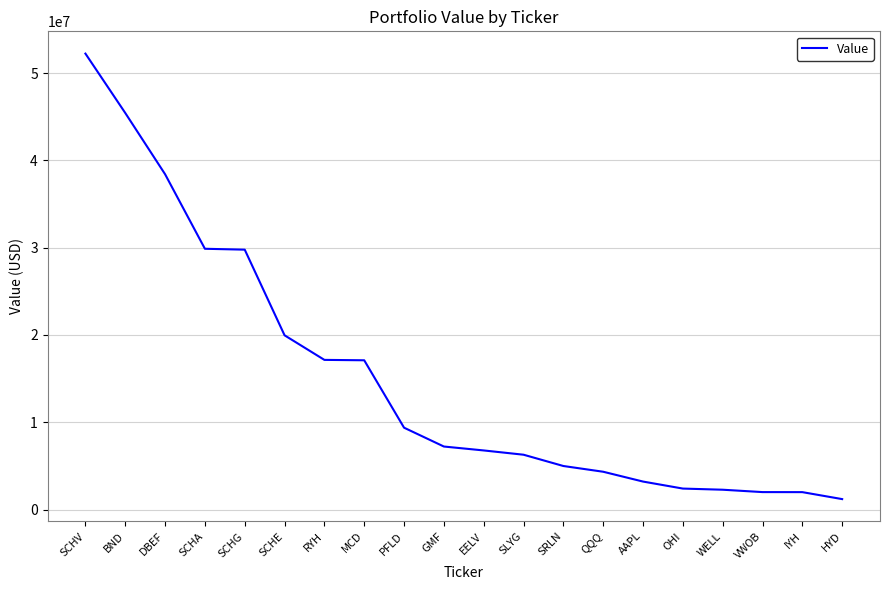

Which has a higher value, SLYG or VWOB?

SLYG